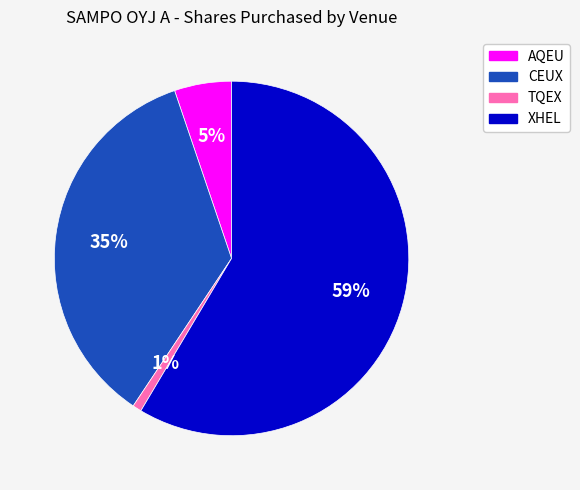

How many slices are in this pie chart?

4